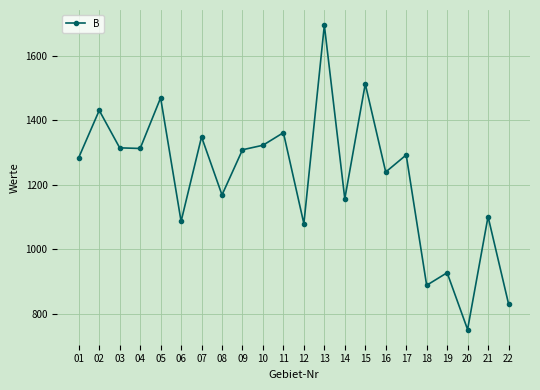

How many data points are less than 1293?

11